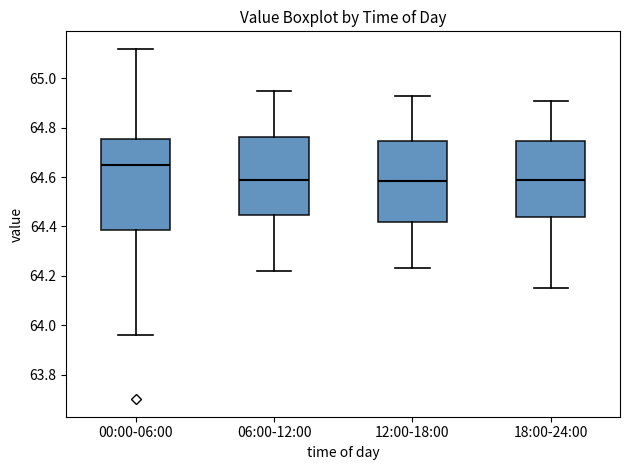

Which box has the highest median line?

00:00-06:00